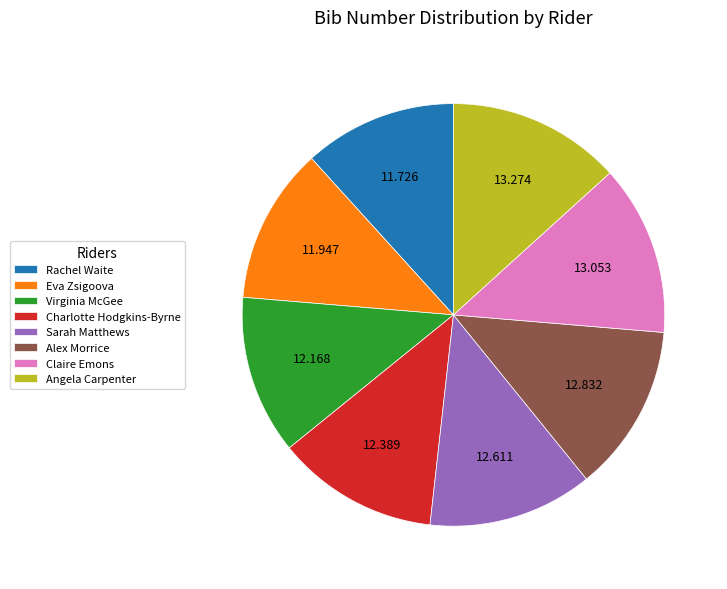

Which has a higher value, Rachel Waite or Sarah Matthews?

Sarah Matthews